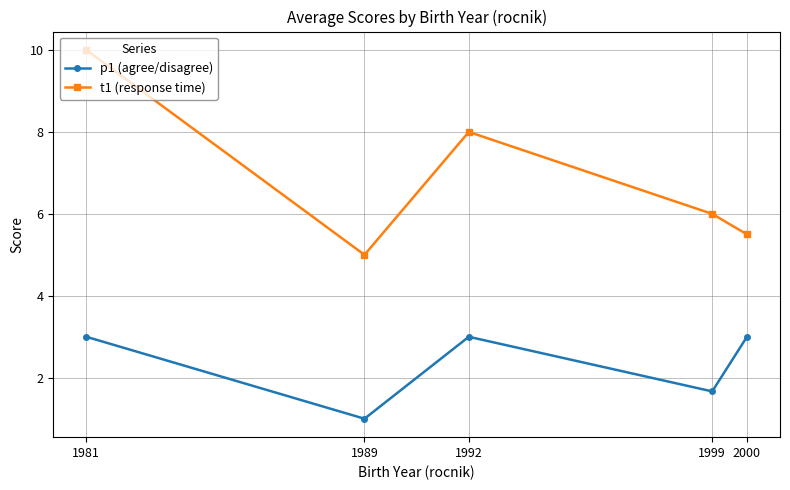

At which category is the sum across all series the highest?

1981